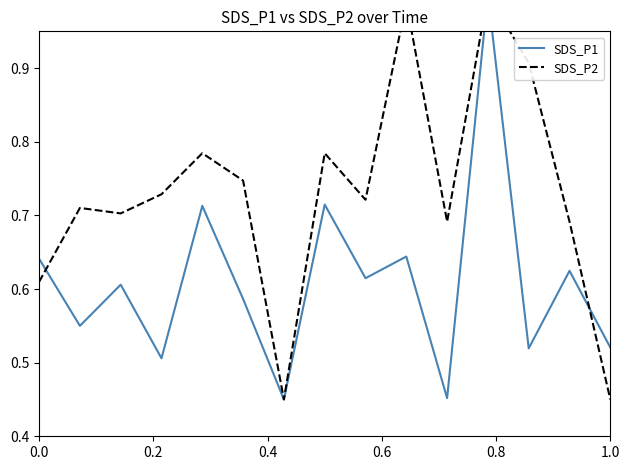

Count the number of data series in this chart.

2